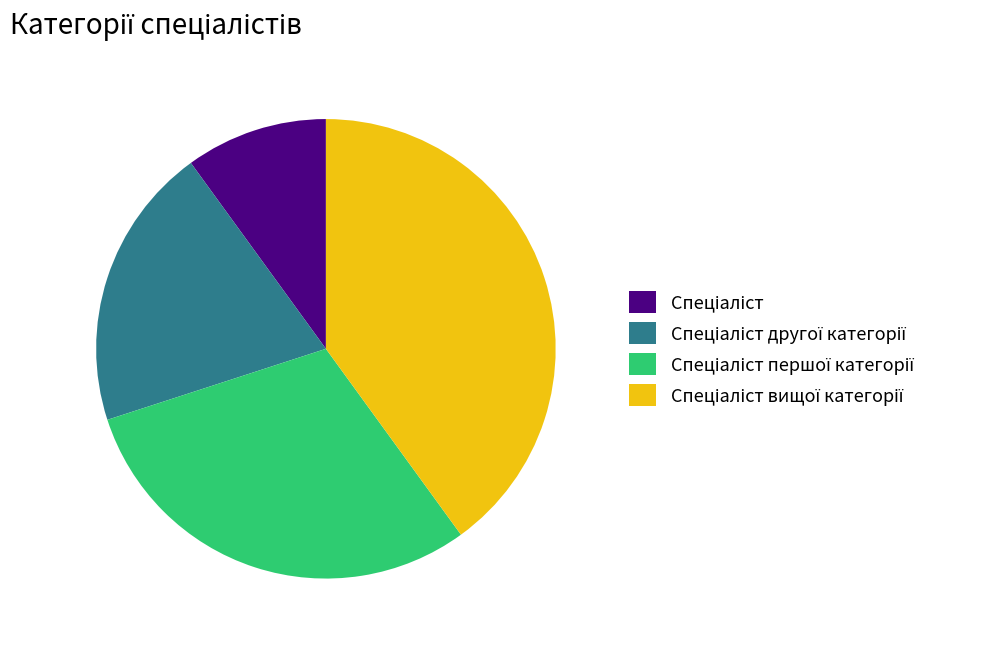

Is there any slice that represents more than half of the pie?

No